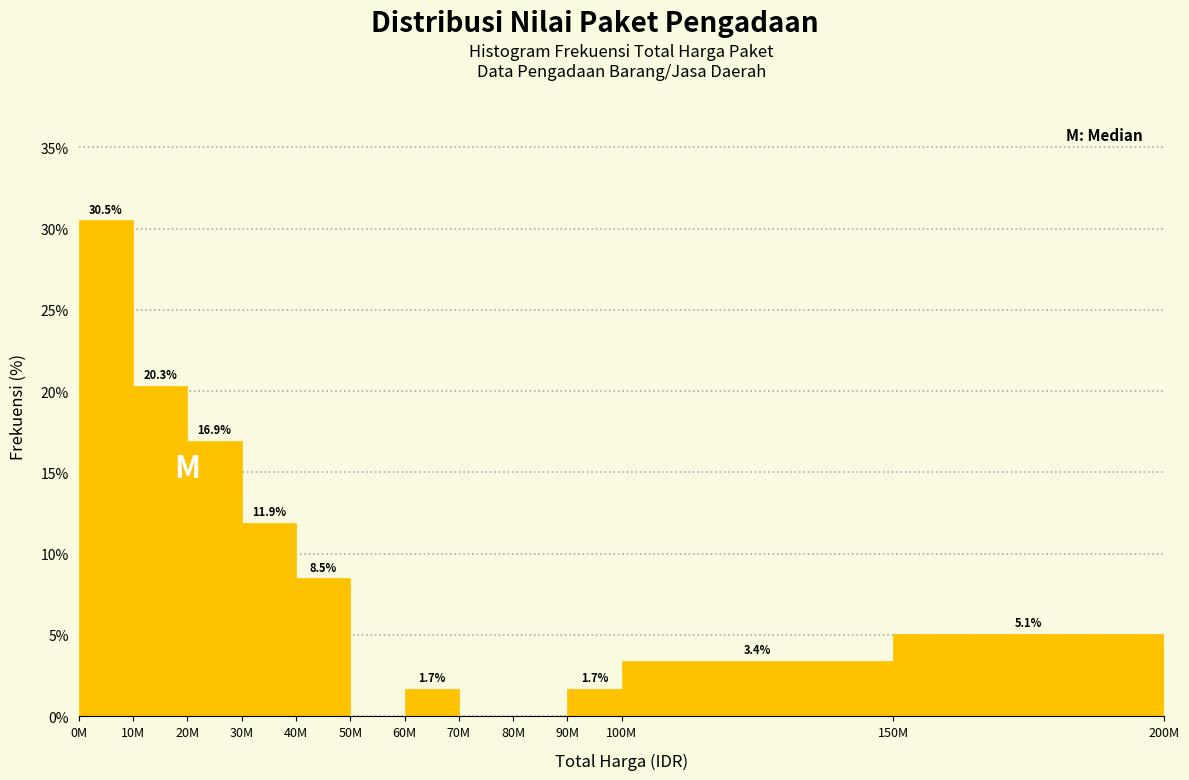

Reading left to right, extract all data points from this chart.

0M=30.5	10M=20.3	20M=16.9	30M=11.9	40M=8.5	50M=0.0	60M=1.7	70M=0.0	80M=0.0	90M=1.7	100M=3.4	150M=5.1